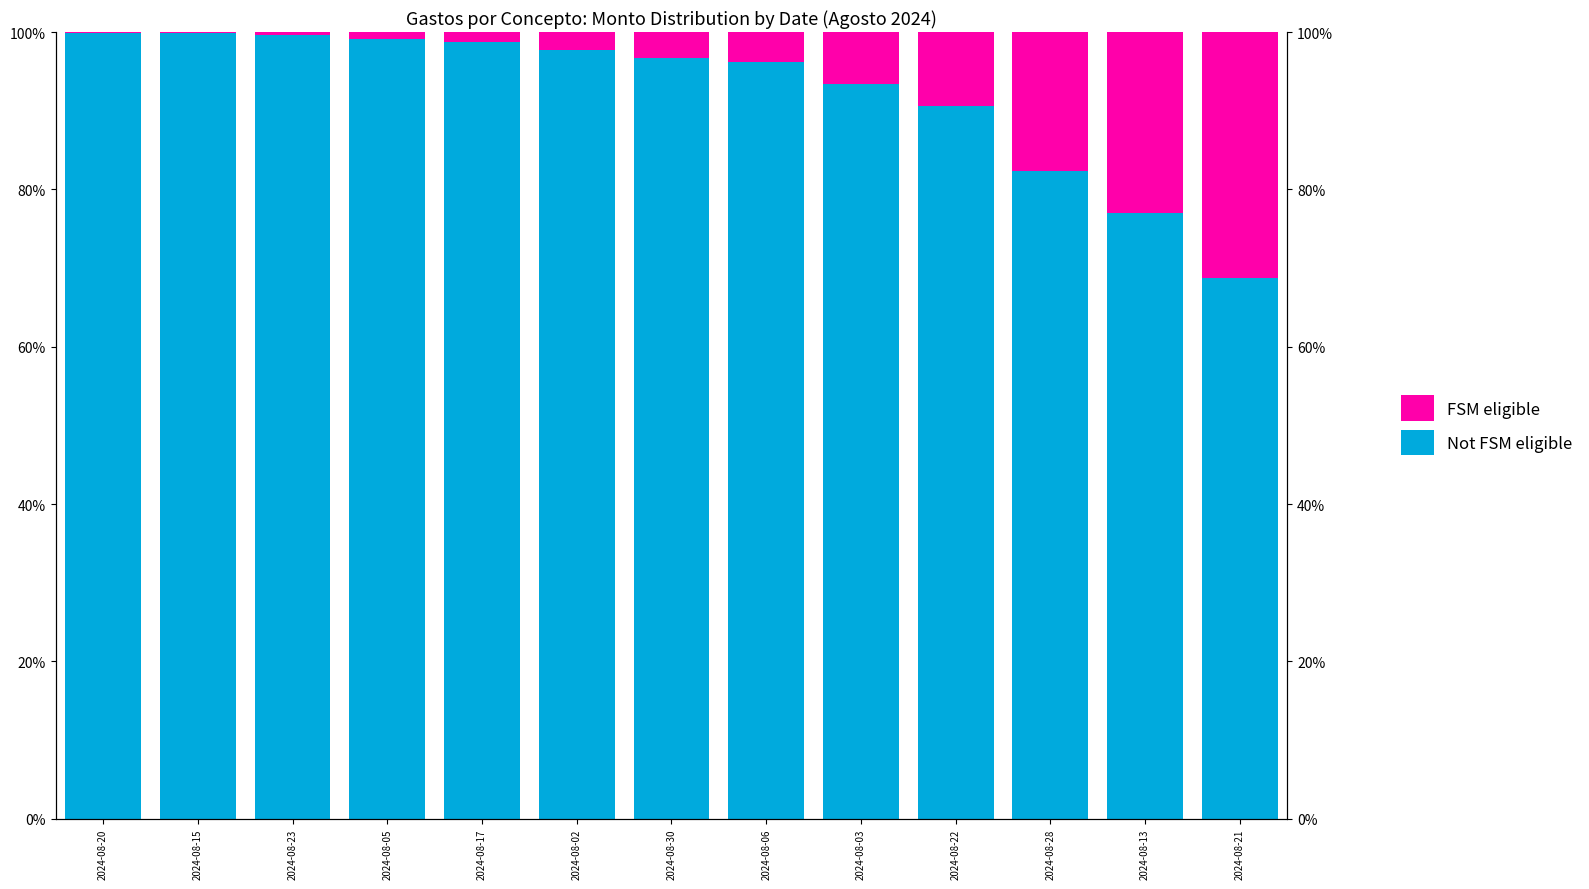

How many bars are there in each group?

2